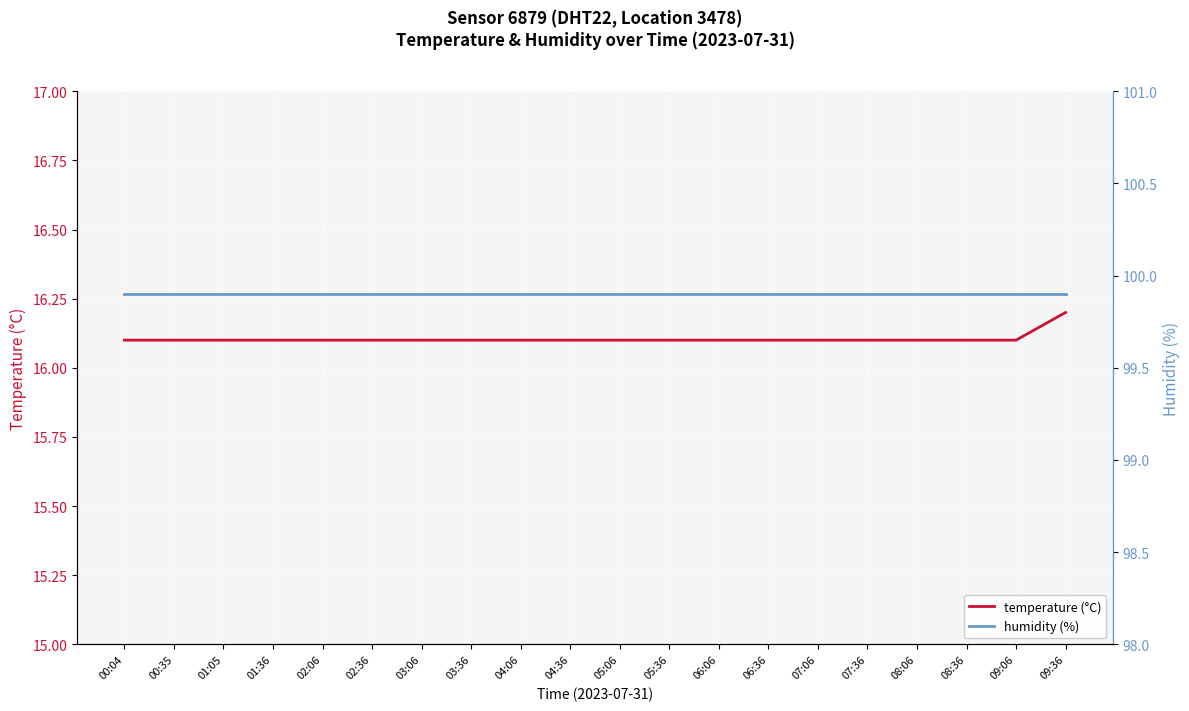

What is the total value across all series at 01:36?

116.0